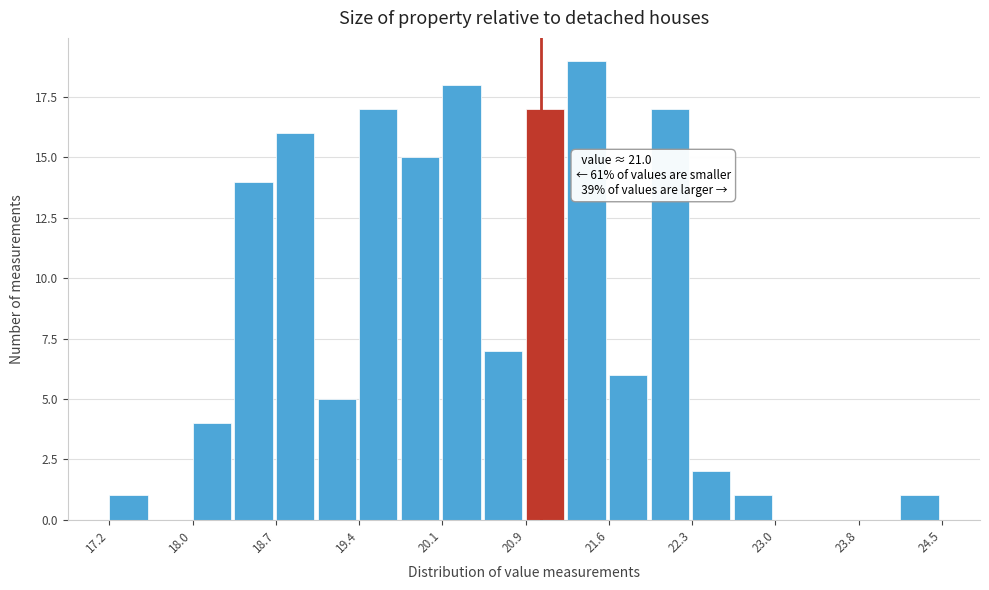

Around what value on the x-axis is the tallest bar? Give the approximate position of its centre, as read against the axis.

21.4